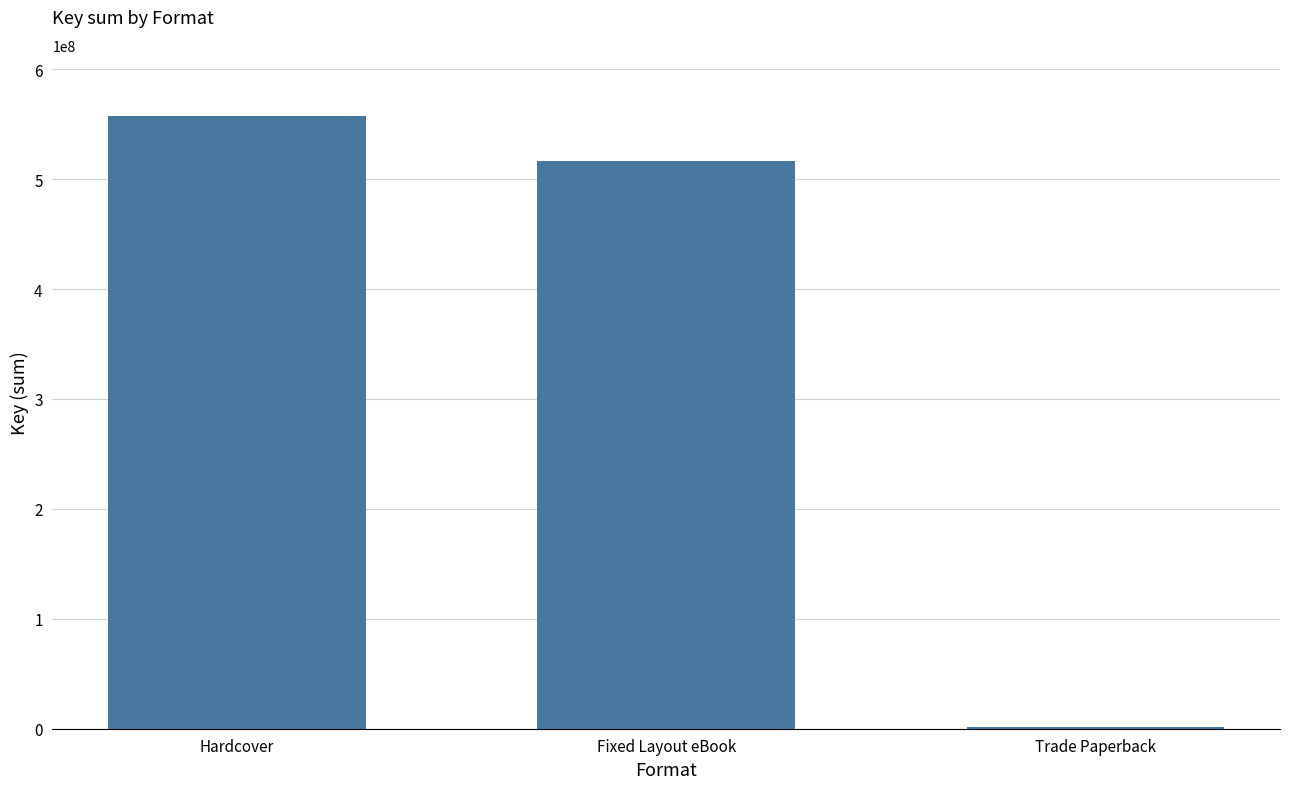

What is the sum of all values?

1075406154